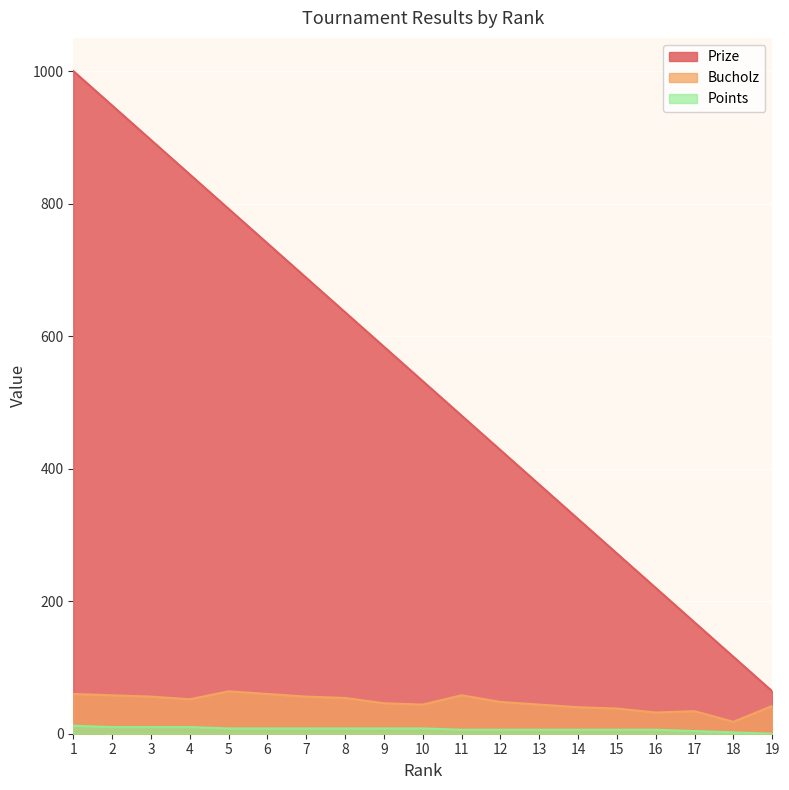

True or false: Bucholz and Points cross at least once.

False